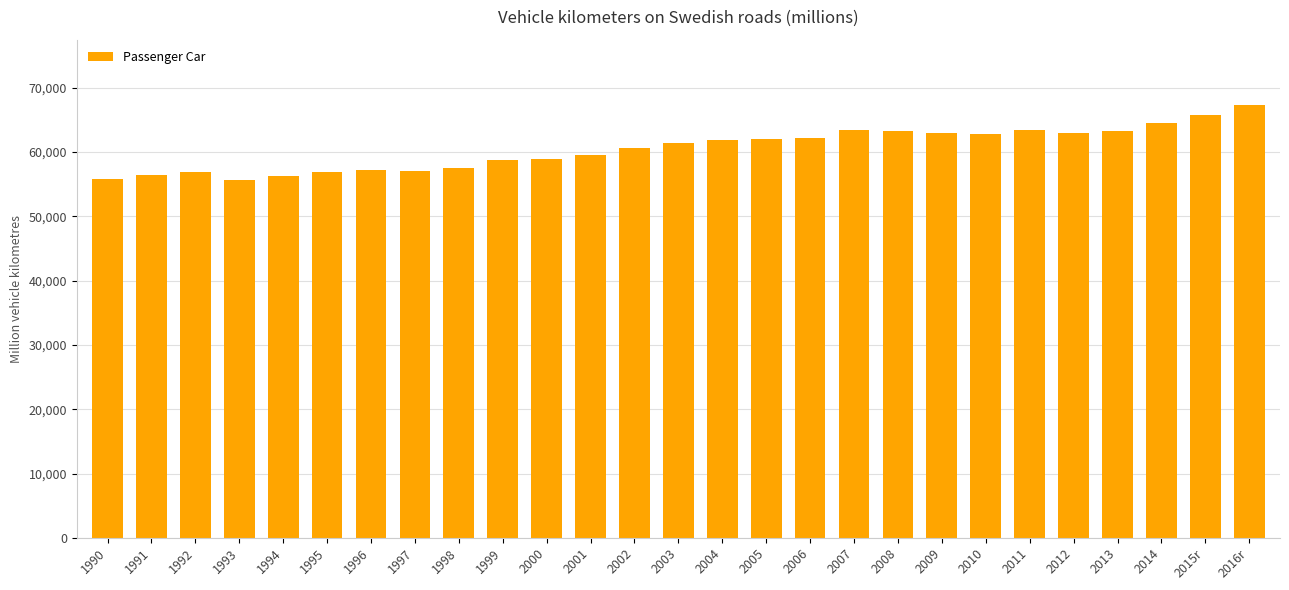

What is the label of the 1st bar from the right?

2016r